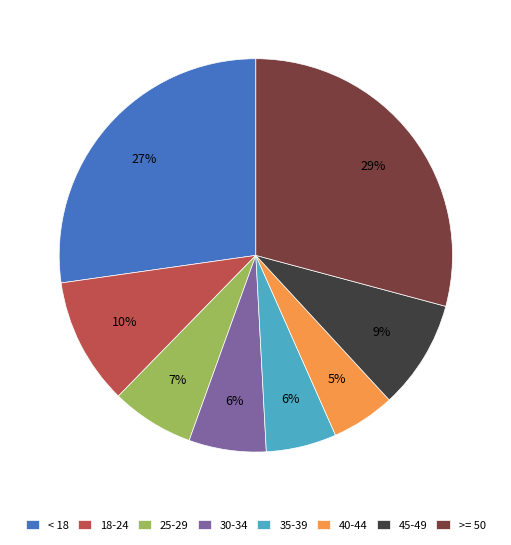

What is the largest slice in the pie chart?

>= 50